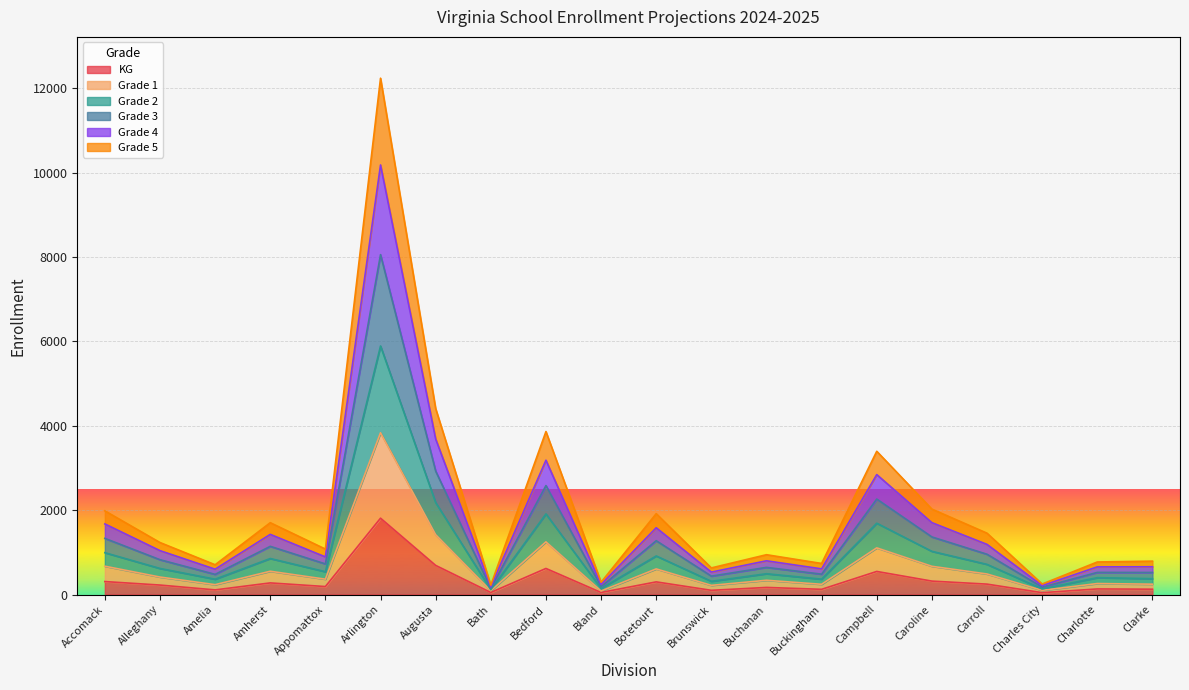

Which category has the highest value across all series?

Arlington